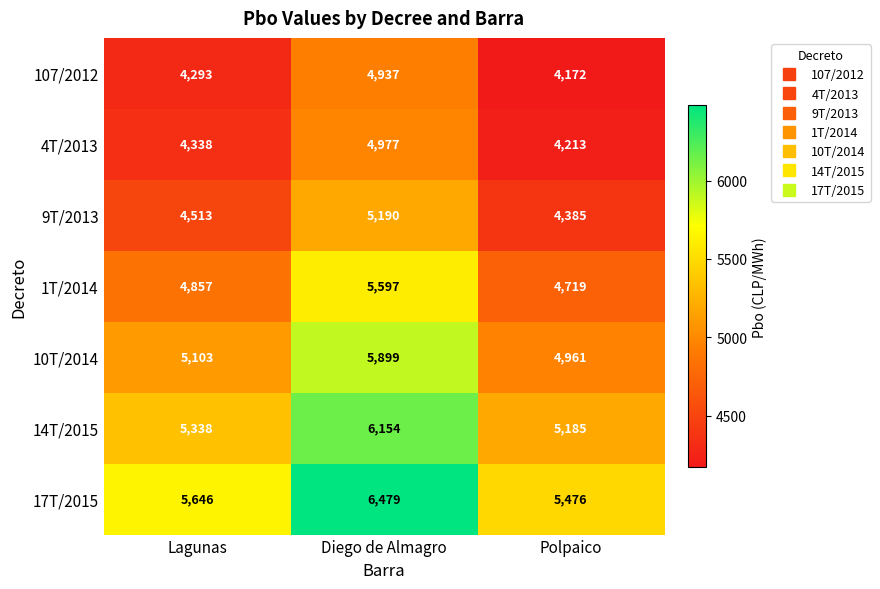

What is the sum of the 10T/2014 values at Polpaico and Diego de Almagro?

10860